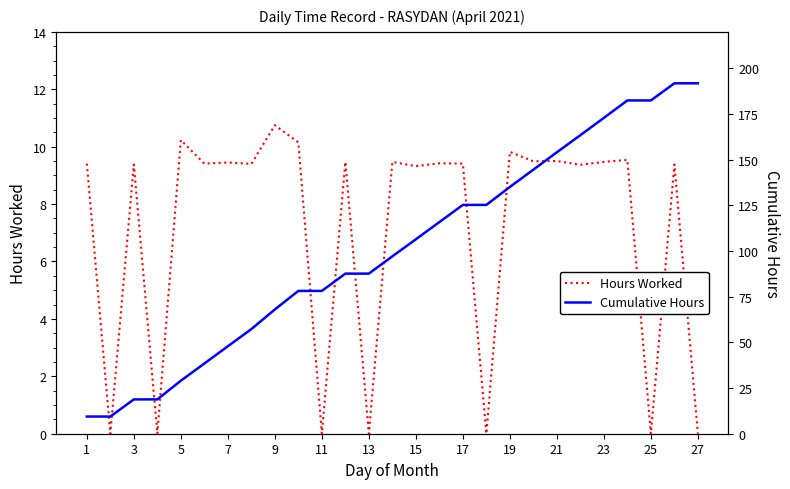

The Hours Worked series shows 13.8 at 7. True or false?

False